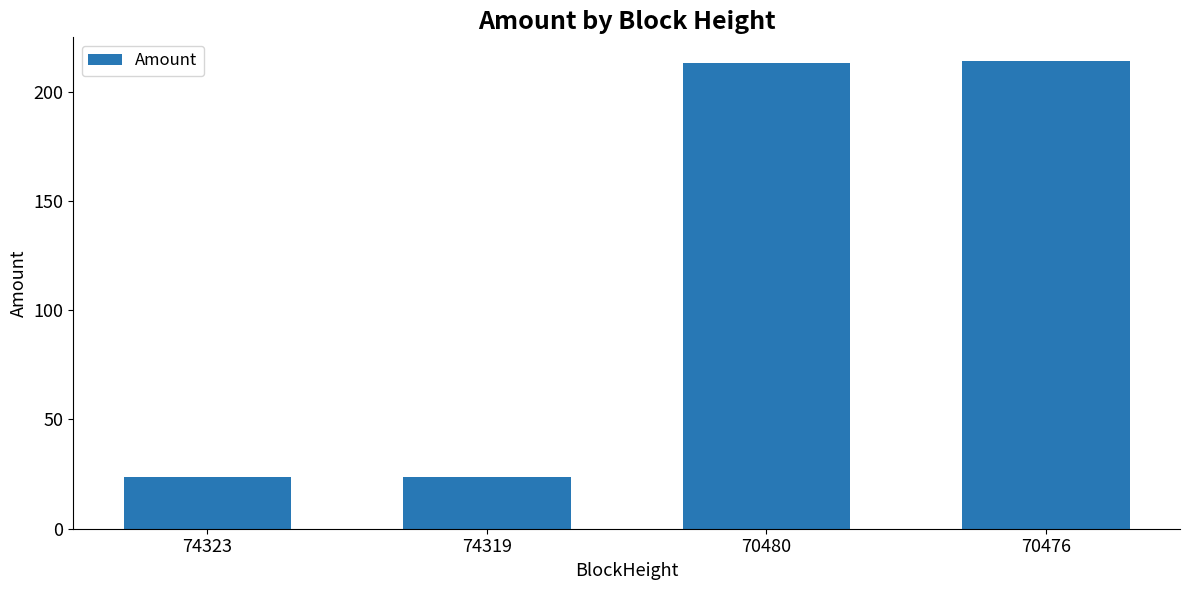

What is the value of the 1st bar from the left?

23.5